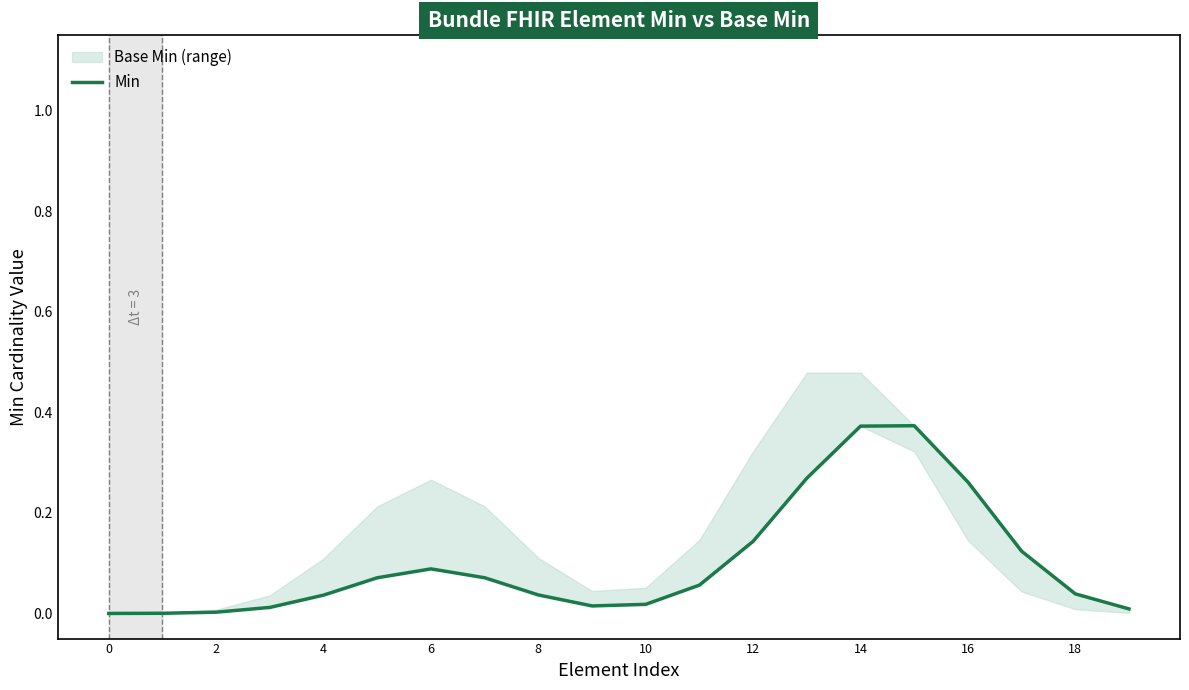

What is the greatest value displayed?

0.4